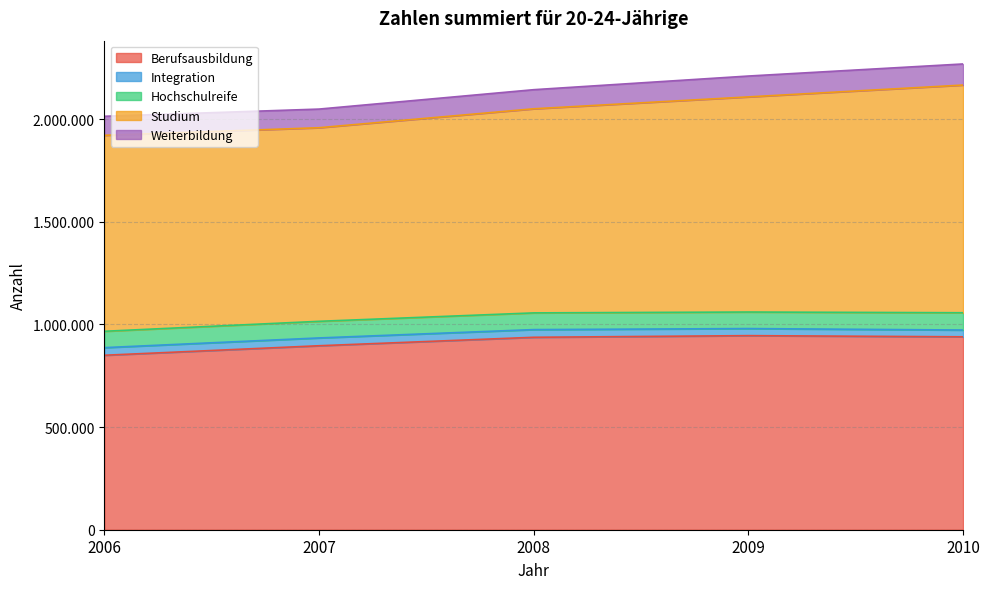

What is the value of the Weiterbildung point at the 2nd from the left?

90750